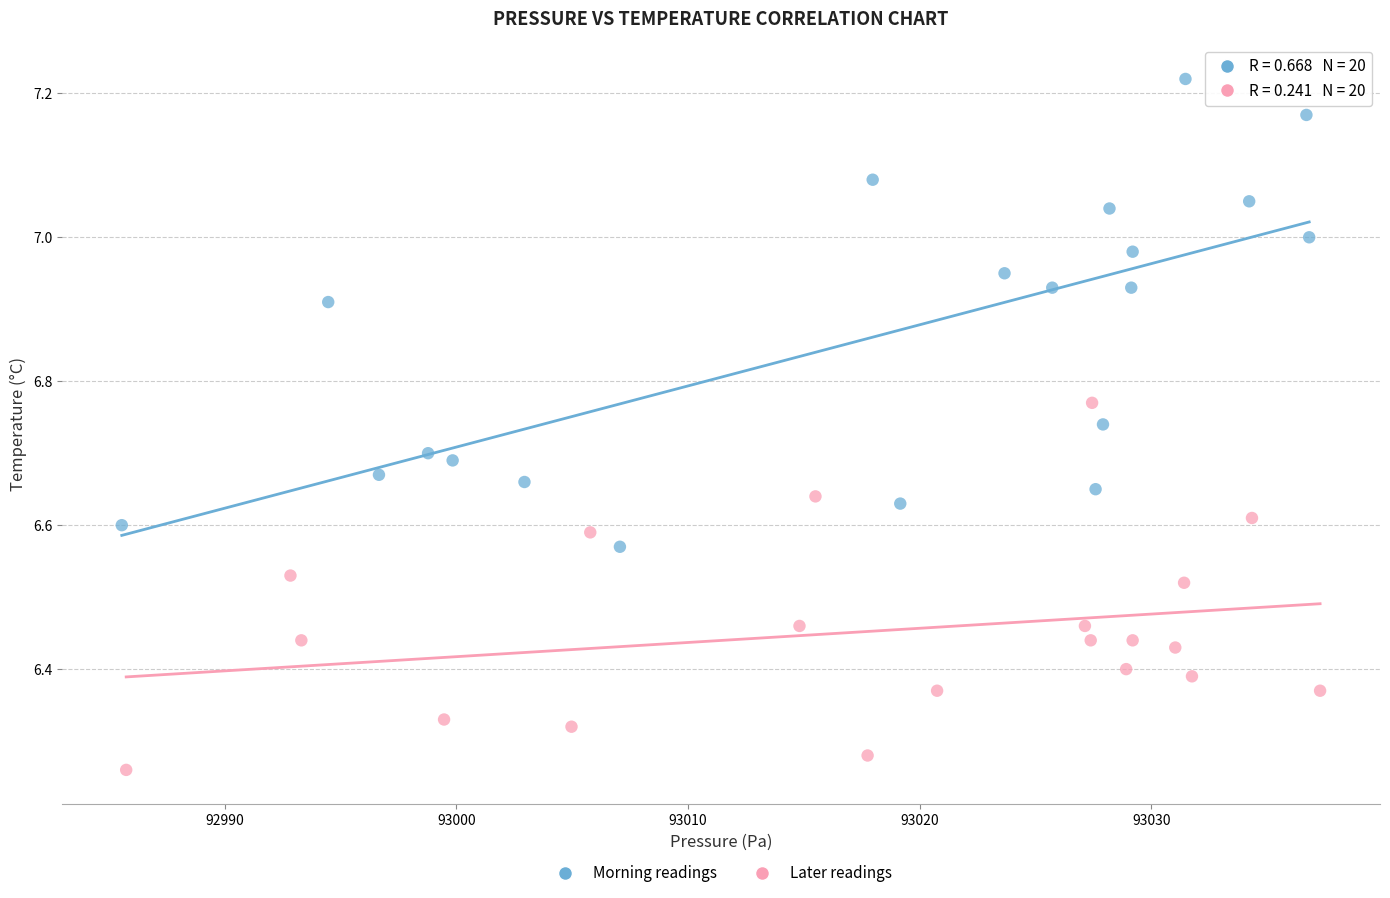

Which series contains the highest Y value?

Morning readings